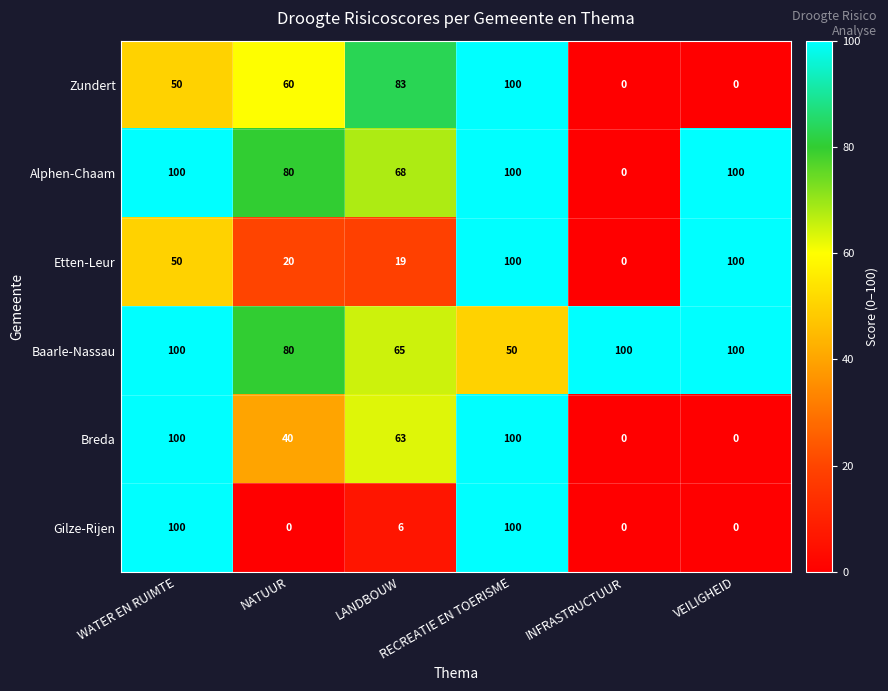

Between NATUUR and RECREATIE EN TOERISME, which series saw the biggest shift?

Gilze-Rijen